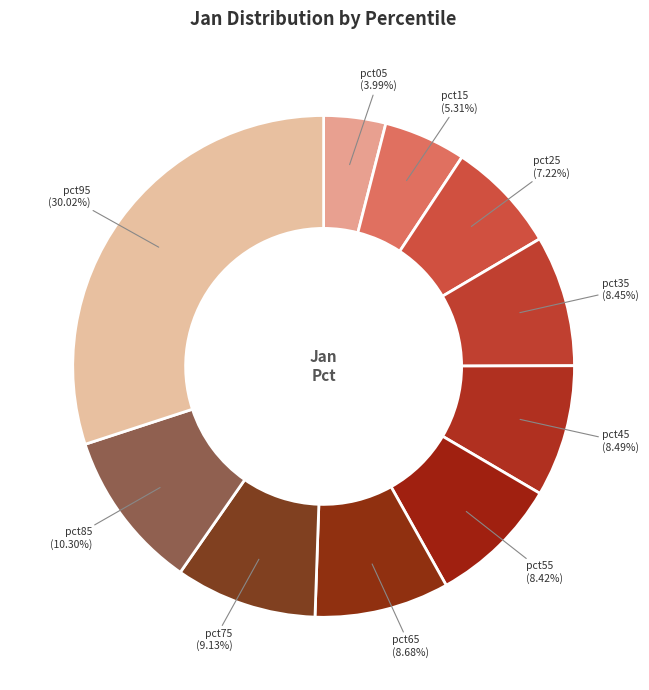

To the nearest percent, what portion does pct35 represent?

8%